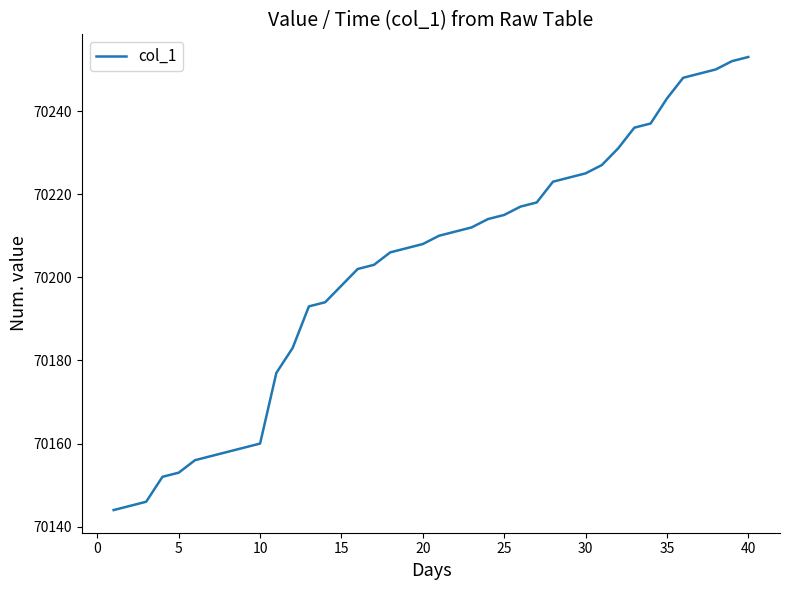

What is the difference between the maximum and minimum values?

109